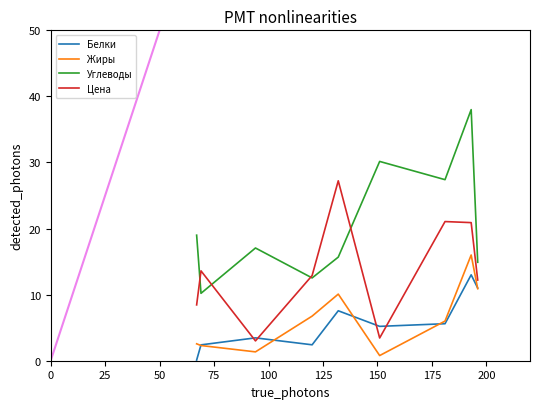

What is the smallest value displayed?

0.1